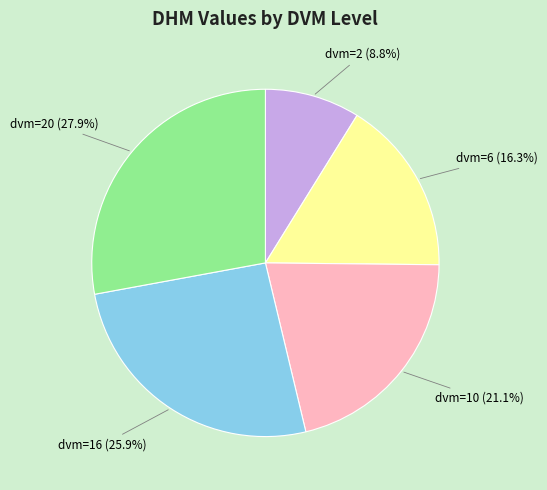

Is there any slice that represents more than half of the pie?

No